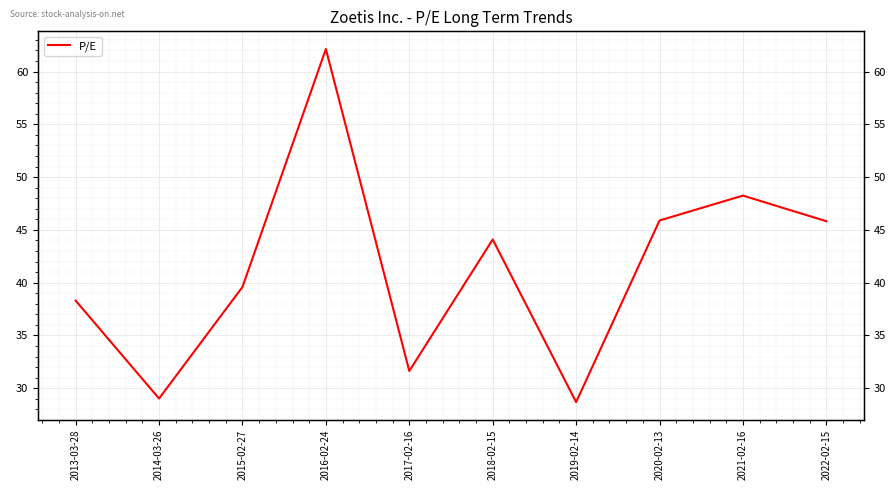

What is the label of the 7th point from the left?

2019-02-14